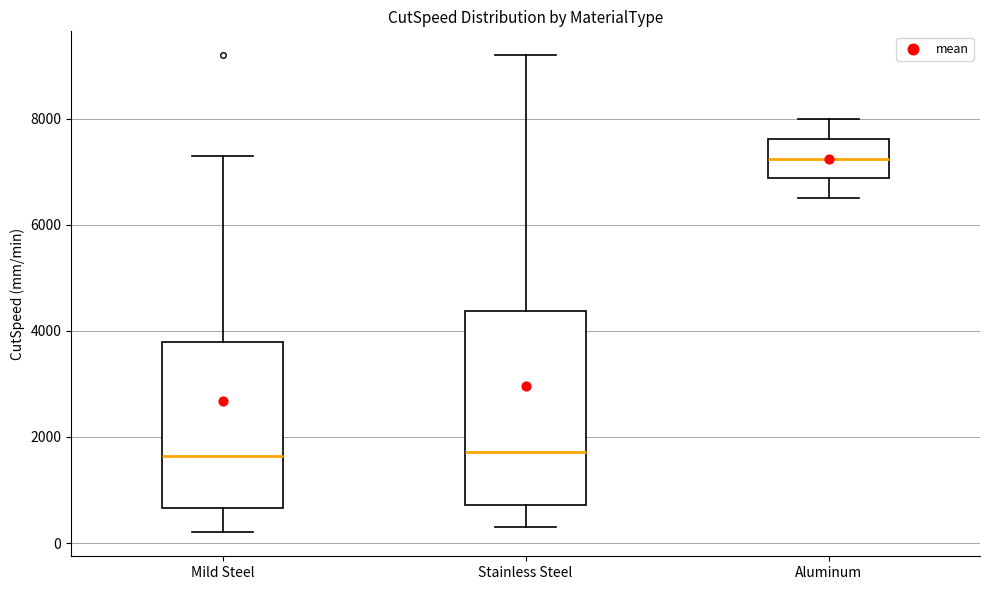

Reading left to right, transcribe this box plot: for each box, give where its median line is, the range the box spans, and where its two whiskers end, as read against the y-axis. The values are not printed on the chart, so give them approximately, as read against the axis.

Mild Steel: median 1600, box 600 to 3800, whiskers 200 to 7400
Stainless Steel: median 1800, box 800 to 4400, whiskers 400 to 9200
Aluminum: median 7200, box 6800 to 7600, whiskers 6600 to 8000